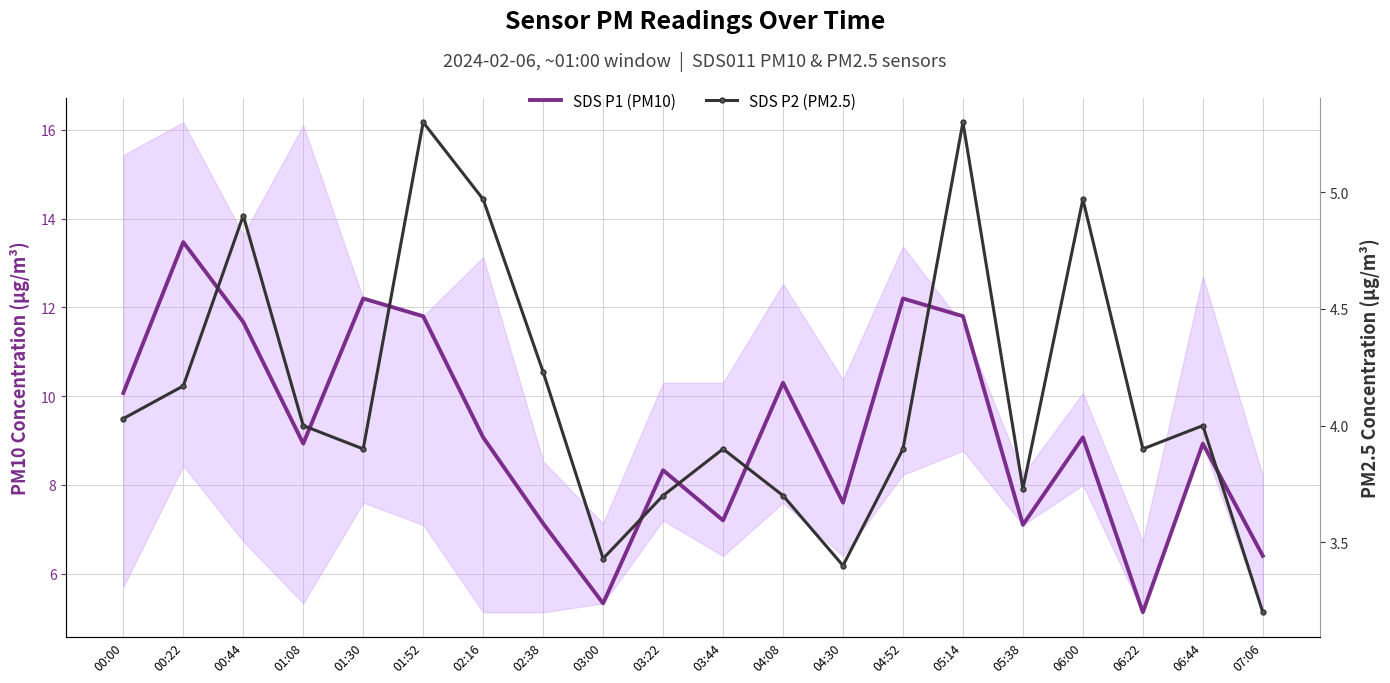

Read the SDS P2 (PM2.5) value at 01:52.

5.3